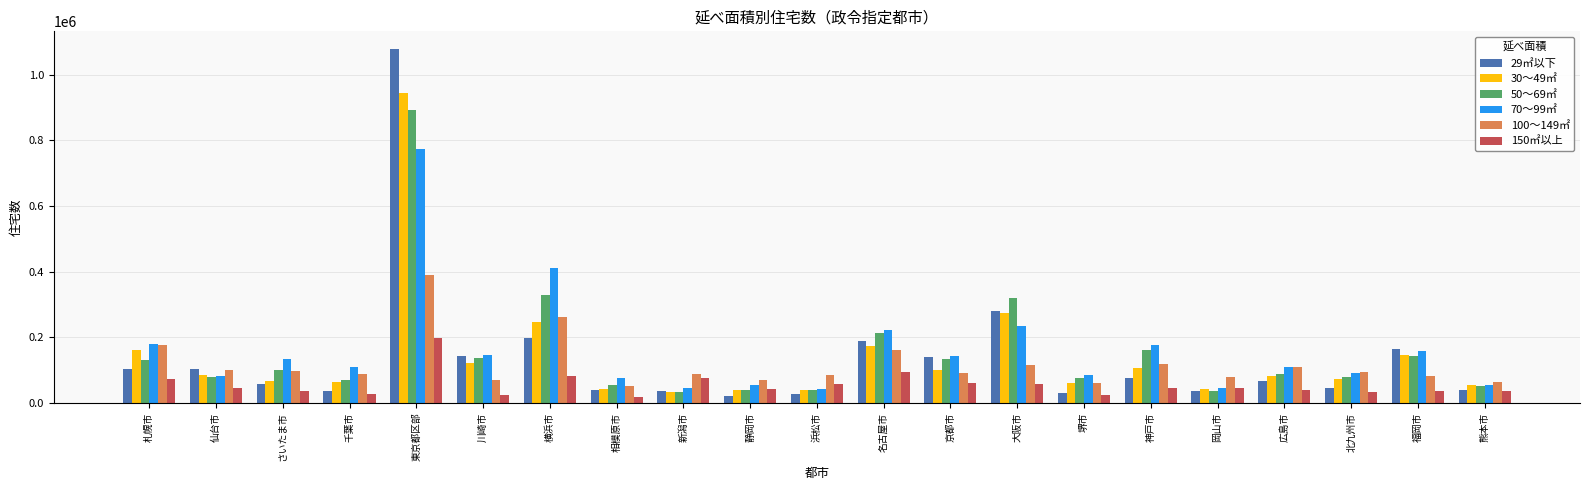

What is the difference between the highest and lowest values at 京都市?

82800